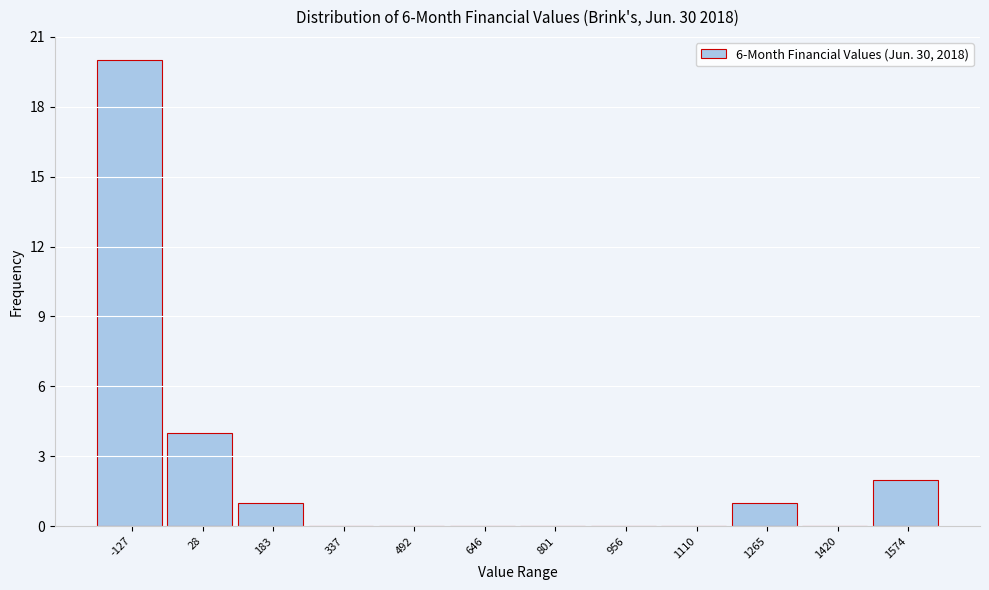

Reading left to right, list all the values displayed in this chart.

-127=20	28=4	183=1	337=0	492=0	646=0	801=0	956=0	1110=0	1265=1	1420=0	1574=2